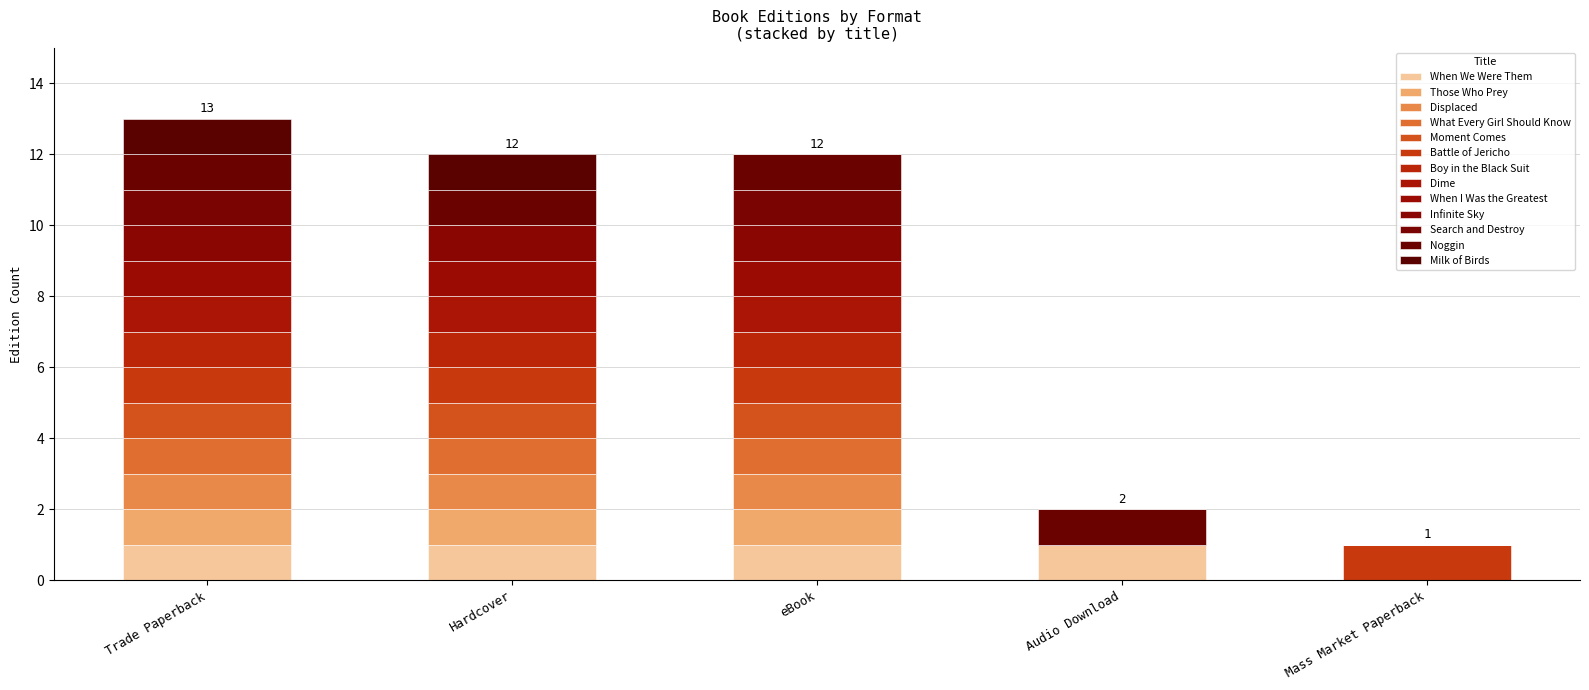

What is the difference between the maximum and minimum values in the Battle of Jericho series?

1